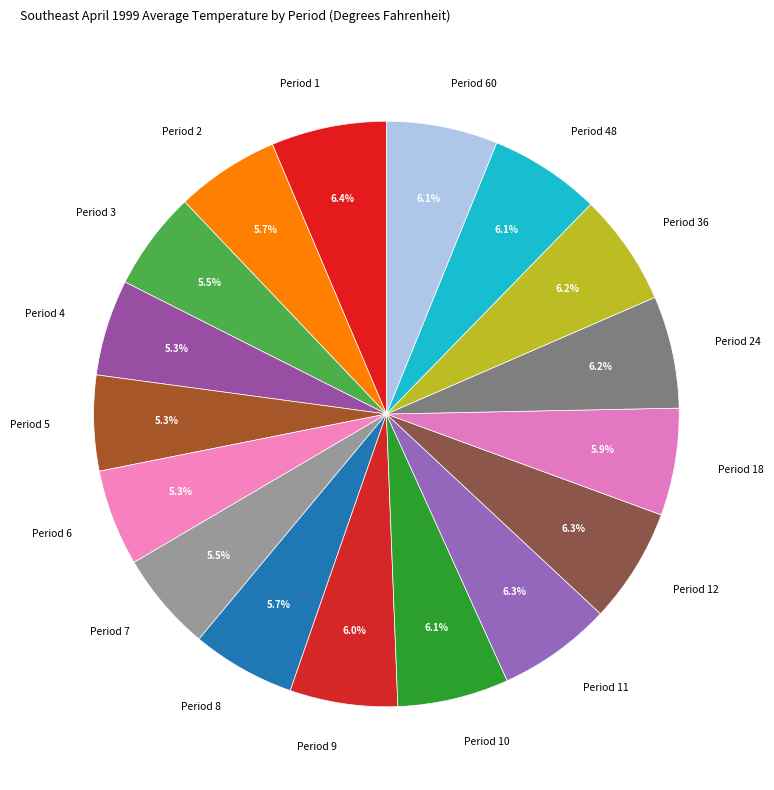

How many segments does this pie chart have?

17